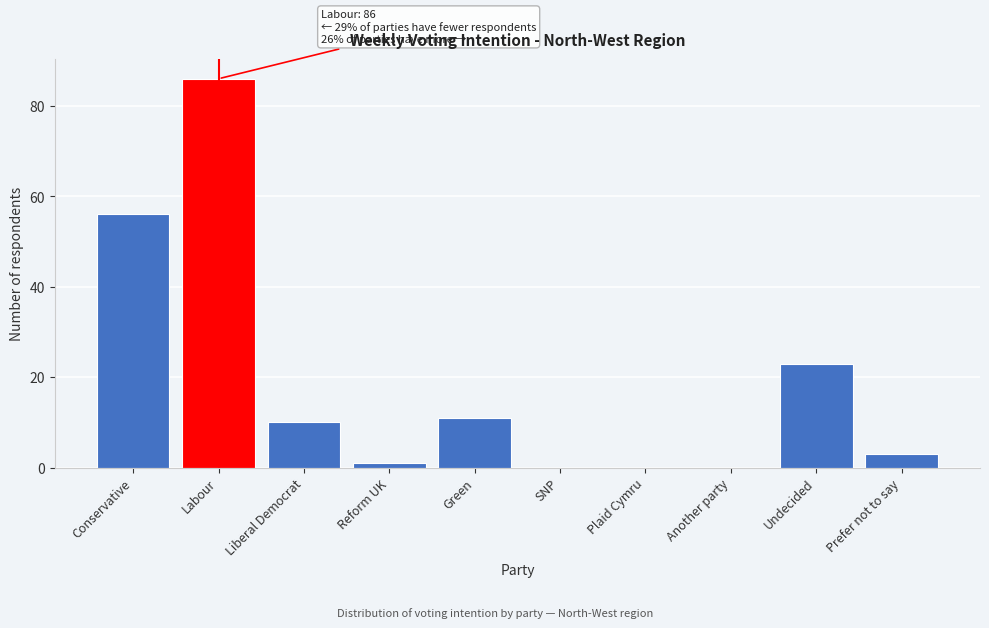

Reading right to left, transcribe all the data shown in this chart.

Prefer not to say=3	Undecided=23	Another party=0	Plaid Cymru=0	SNP=0	Green=11	Reform UK=1	Liberal Democrat=10	Labour=86	Conservative=56